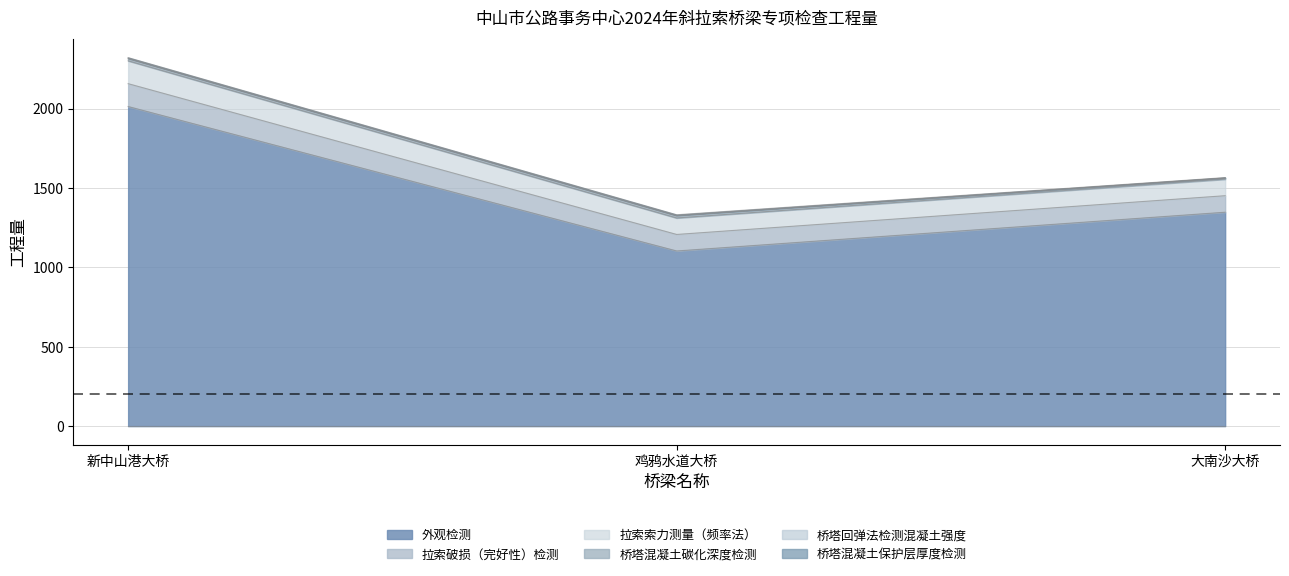

Does the chart have visible grid lines?

Yes